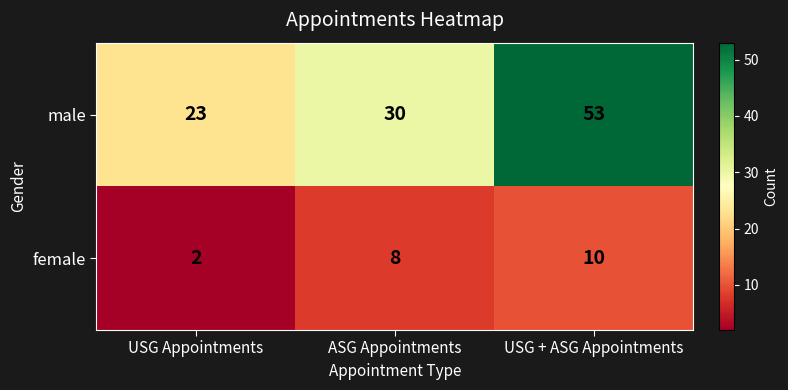

Count the male values in the range 23 to 53.

3